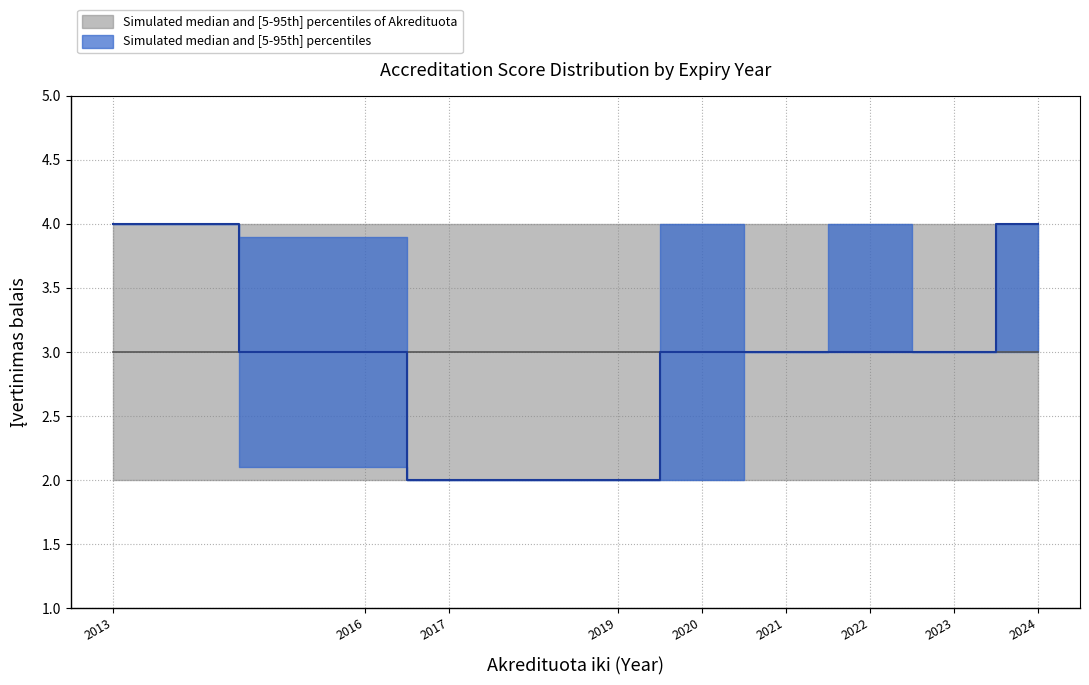

The value of median_Neakredituota at 2016 is 3. True or false?

False